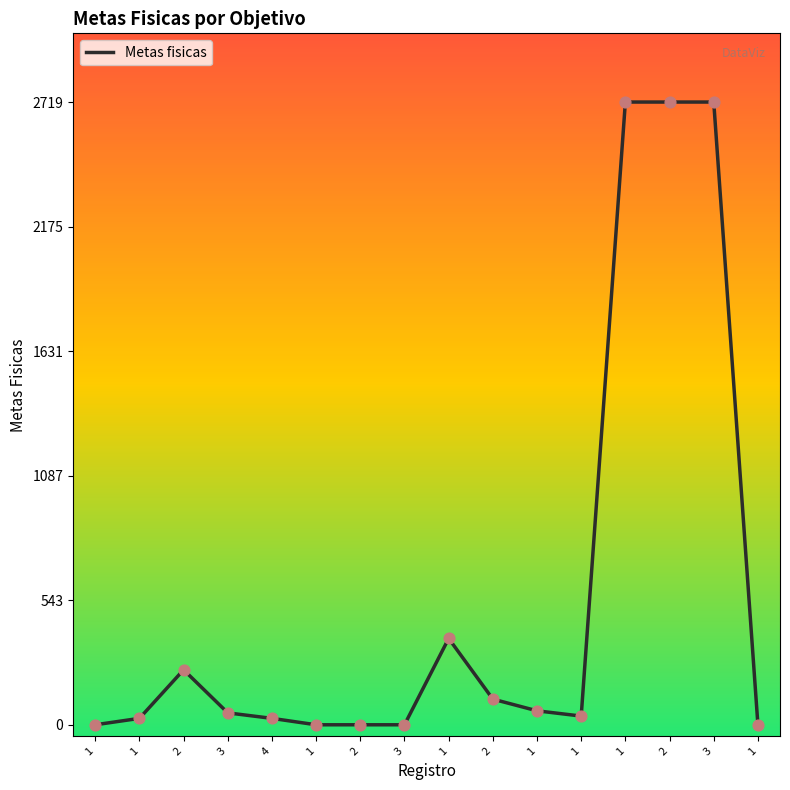

Which has a higher value, 2 or 2?

2